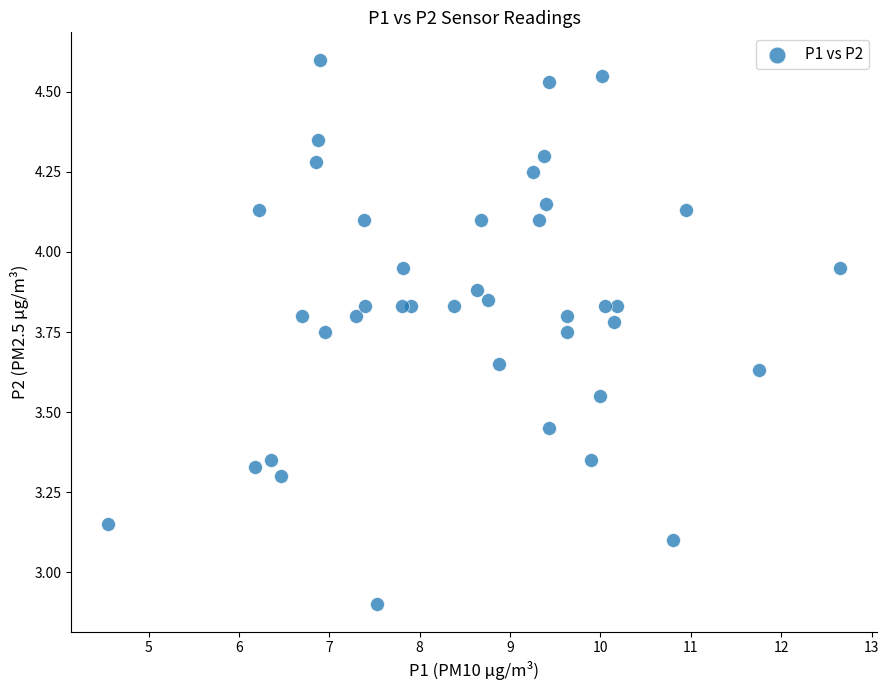

What is the range of X values (max minus min)?

8.1